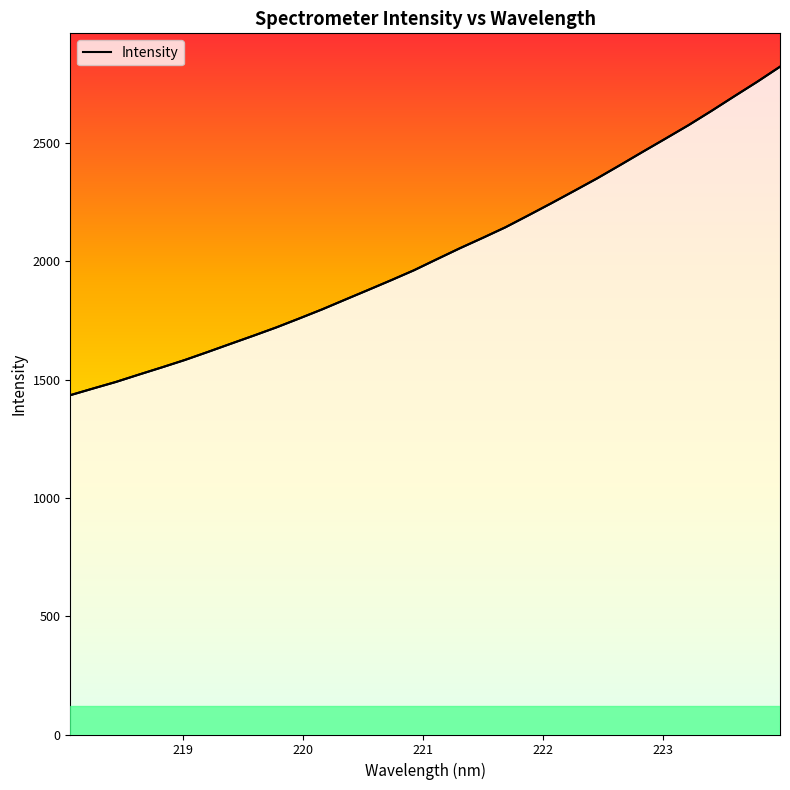

The chart shows a value of 1920.1 at 220.7354. True or false?

True